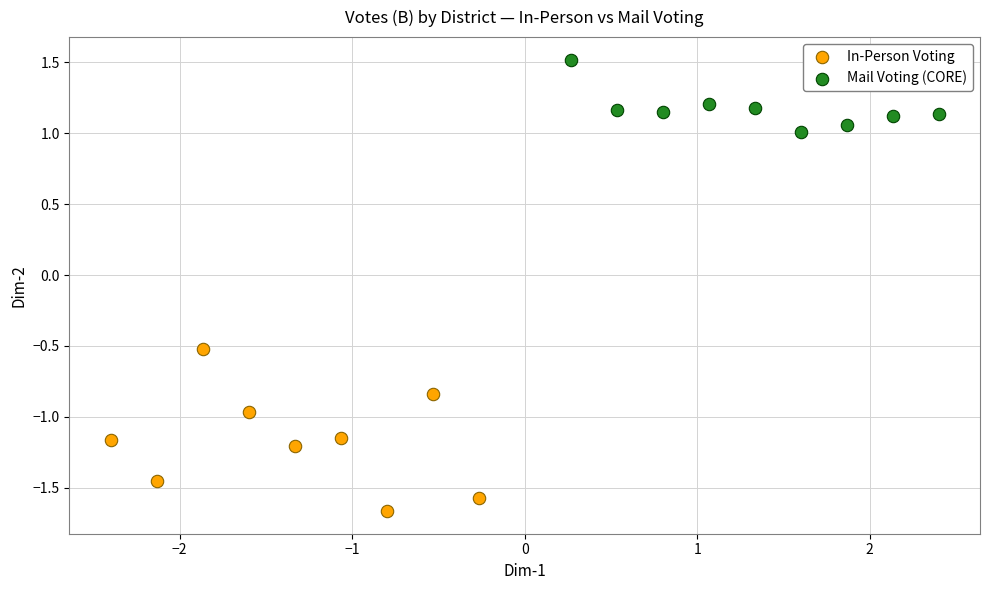

Which series contains the lowest Y value?

In-Person Voting